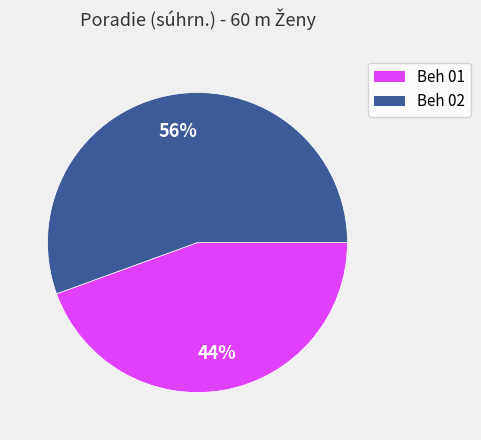

To the nearest percent, what is the average slice percentage?

50%